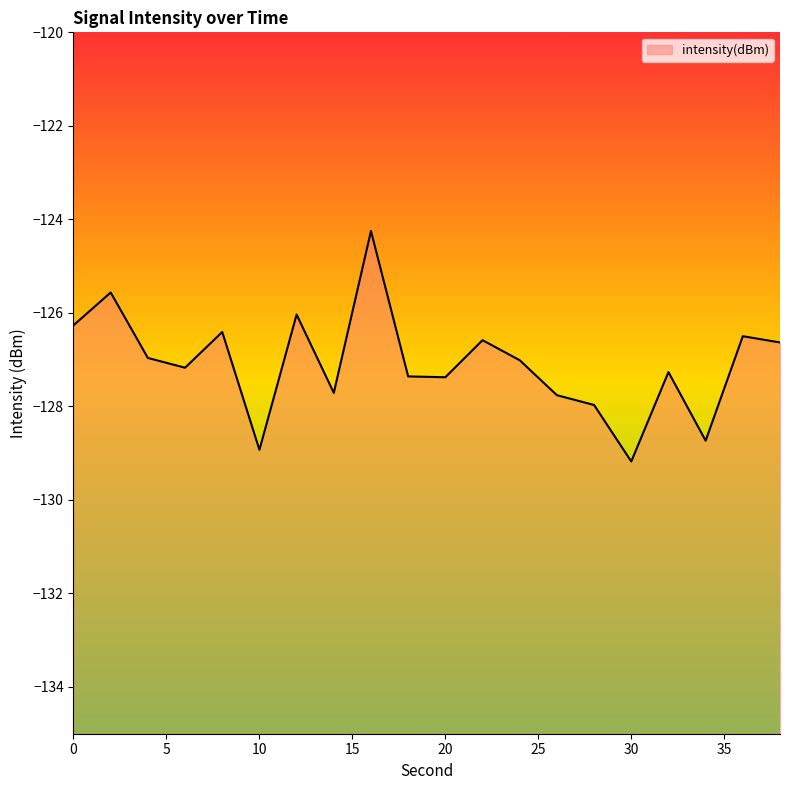

How many interior local peaks (higher than both neighbors) does the data have?

7